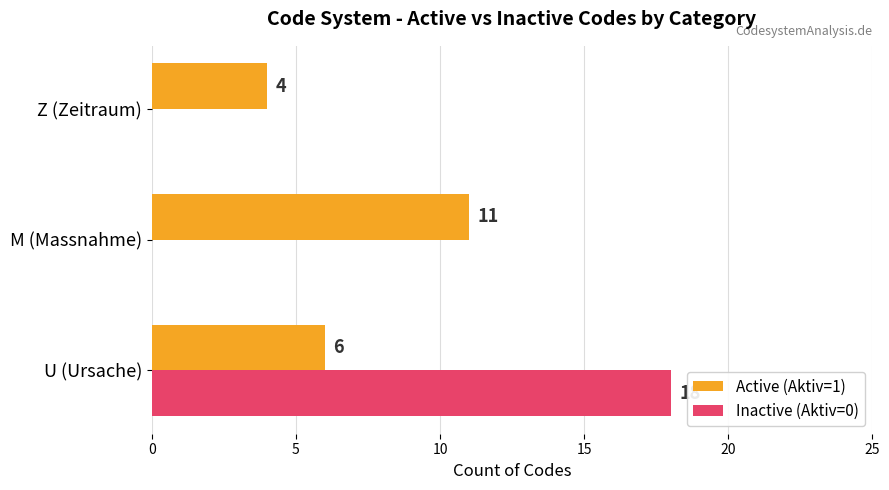

The value of Inactive (Aktiv=0) at U (Ursache) is 27. True or false?

False